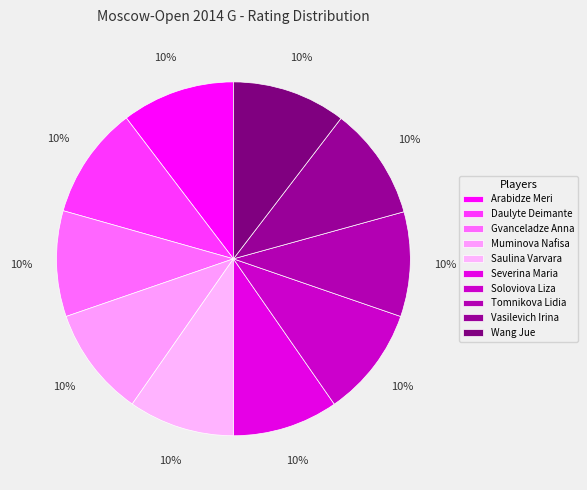

To the nearest percent, what percentage of the pie is Muminova Nafisa?

10%